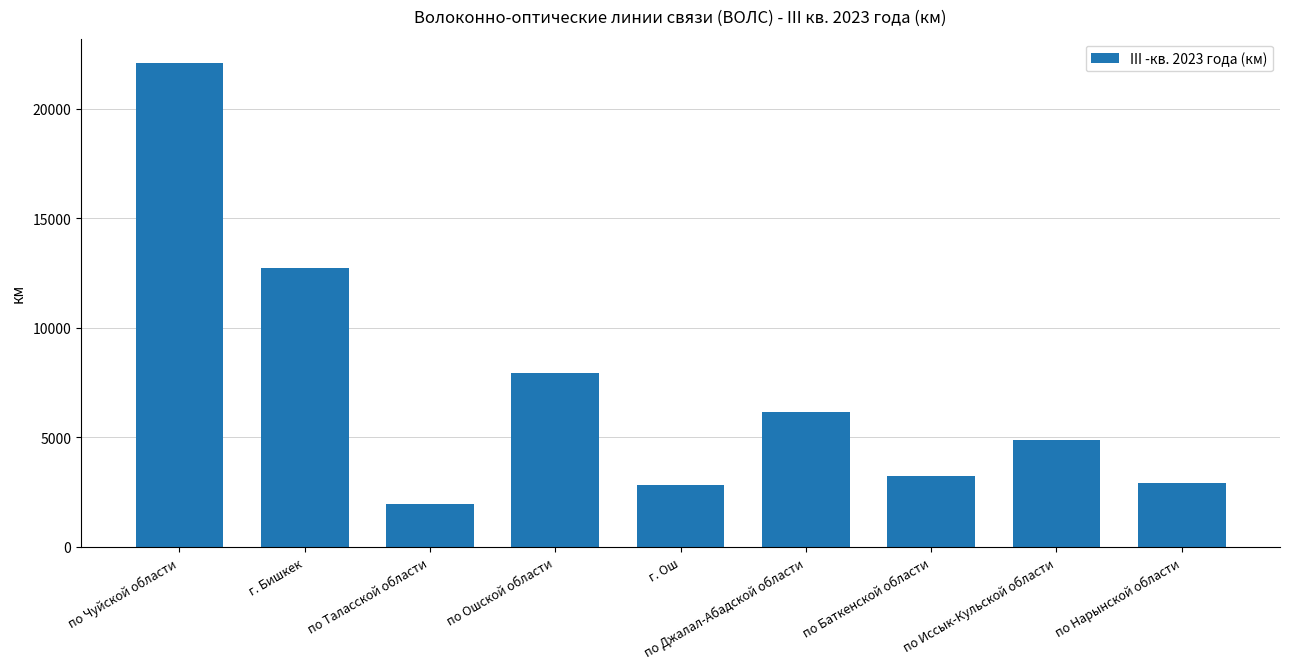

What is the sum of the values at г. Бишкек and по Нарынской области?

15629.2